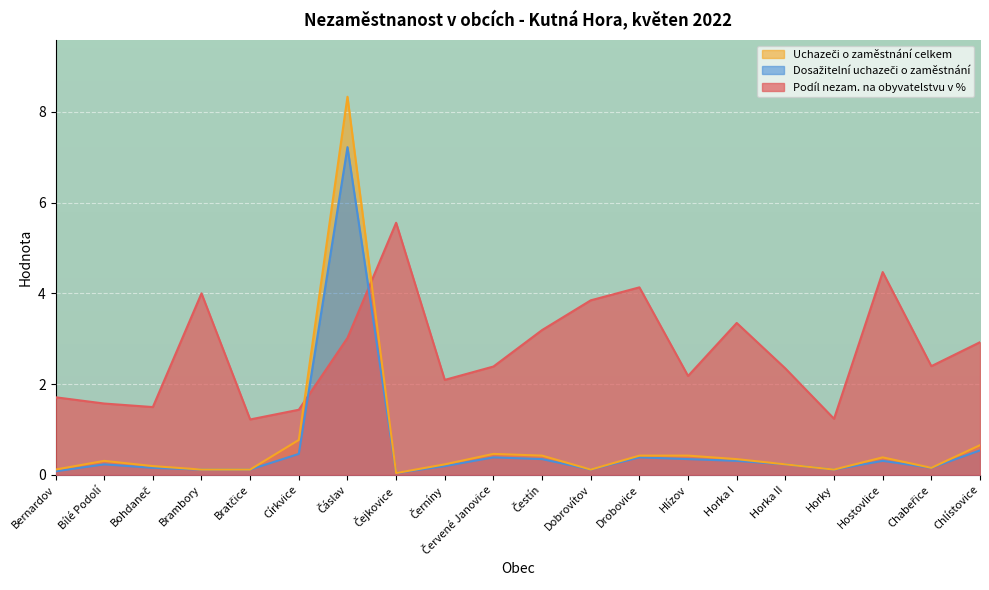

How many values in the Podíl nezam. na obyvatelstvu v % series exceed 2?

14